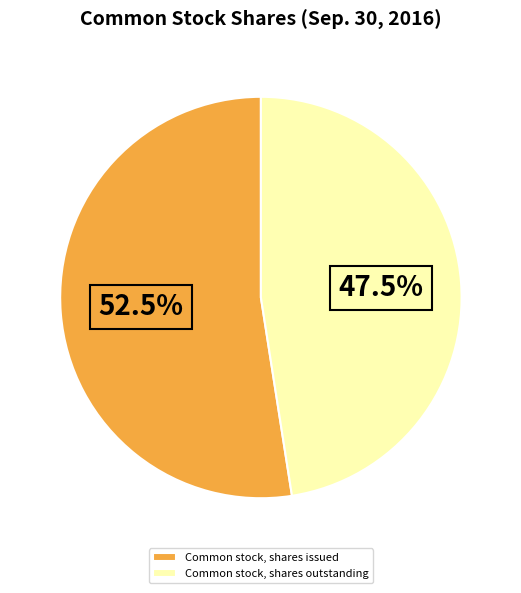

What is the majority slice?

Common stock, shares issued